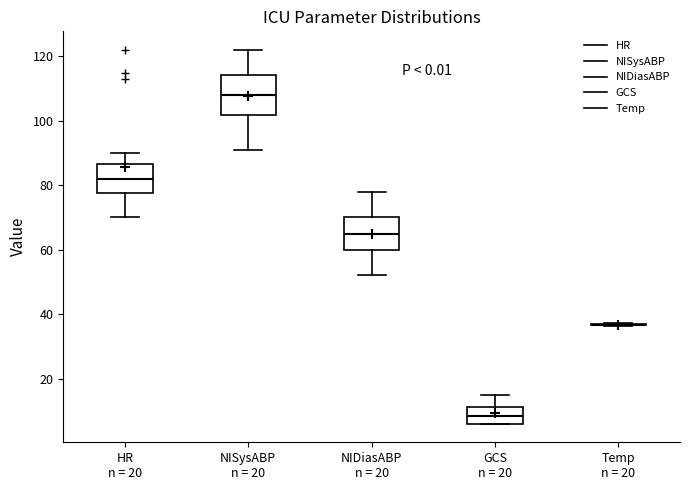

Which box is the tallest, from its lower edge to its upper edge?

NISysABP n = 20